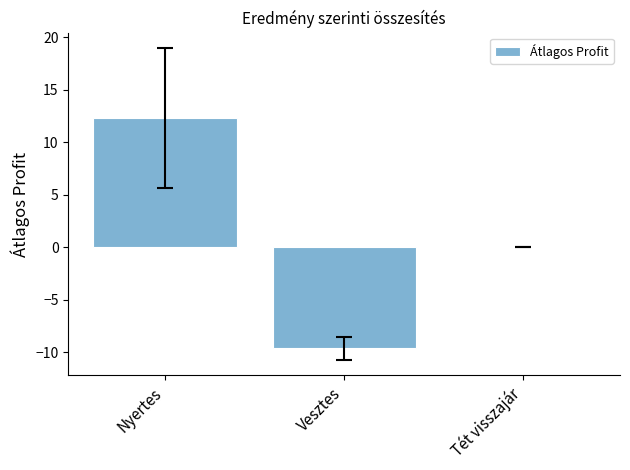

Is it true that the value at Nyertes is 7.8?

False